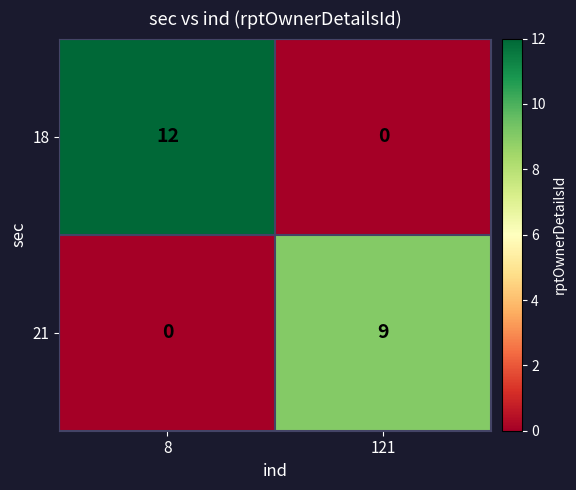

At which label is 21 closest to 4?

8